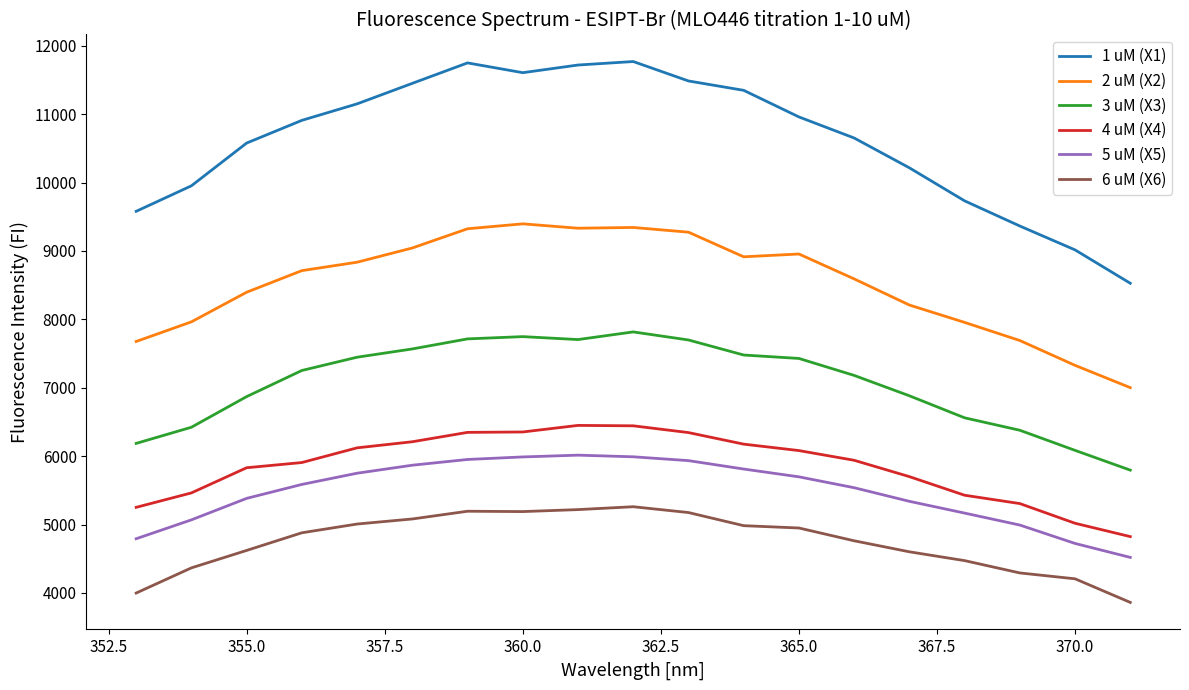

True or false: 4 uM (X4) and 3 uM (X3) cross at least once.

False